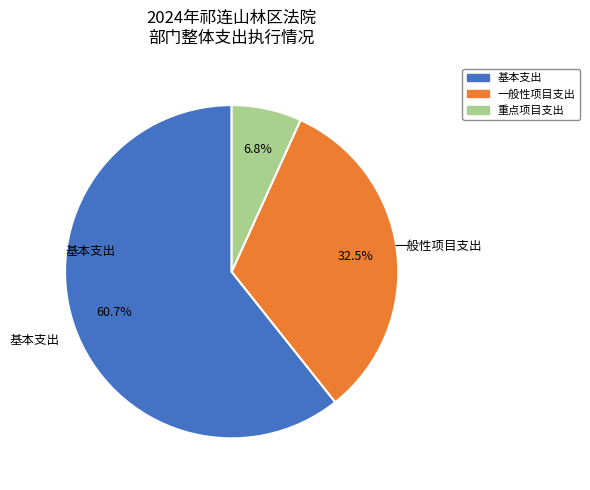

Is there any slice that represents more than half of the pie?

Yes